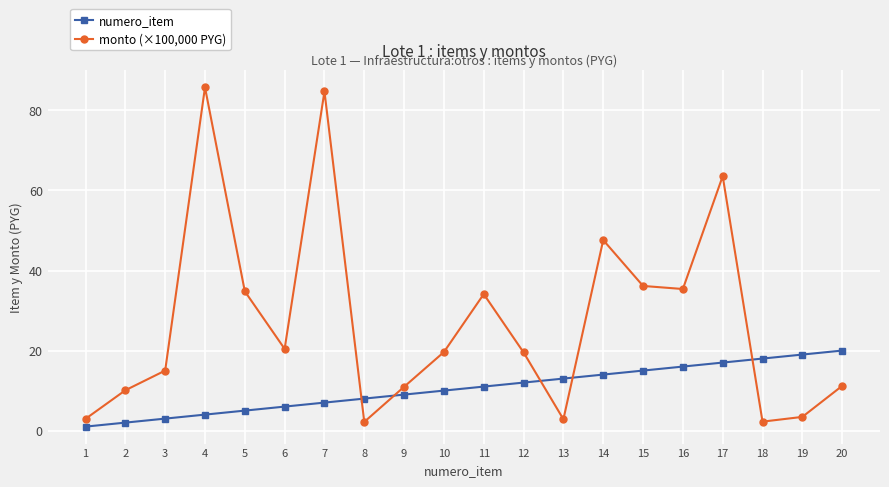

True or false: monto (×100,000 PYG) has a value of 2.8 at 13.

True